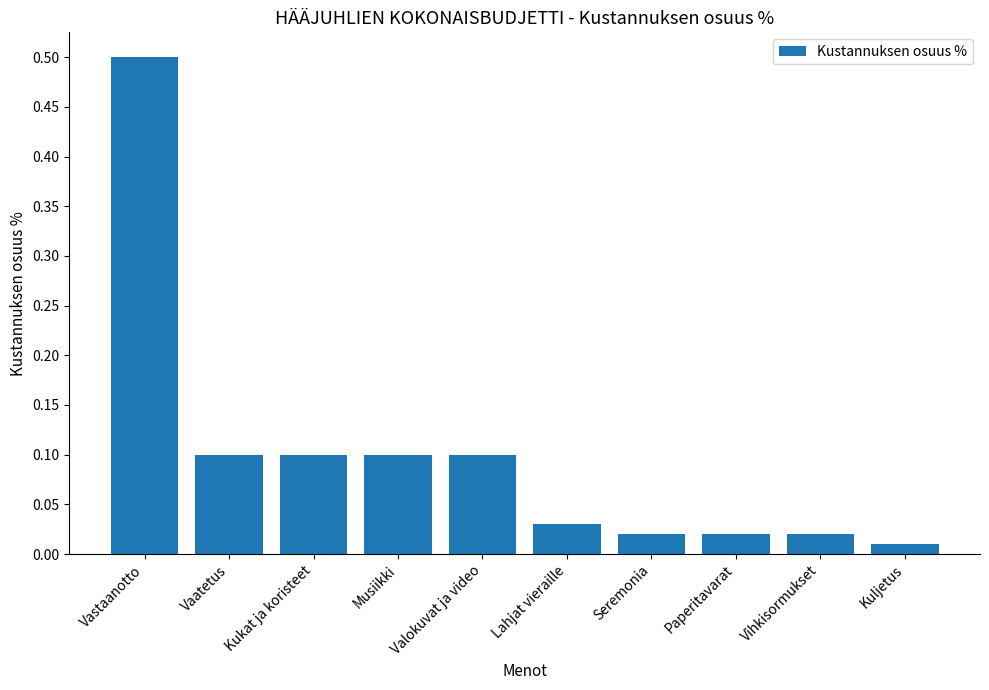

What is the change in value from Vaatetus to Vihkisormukset?

-0.1